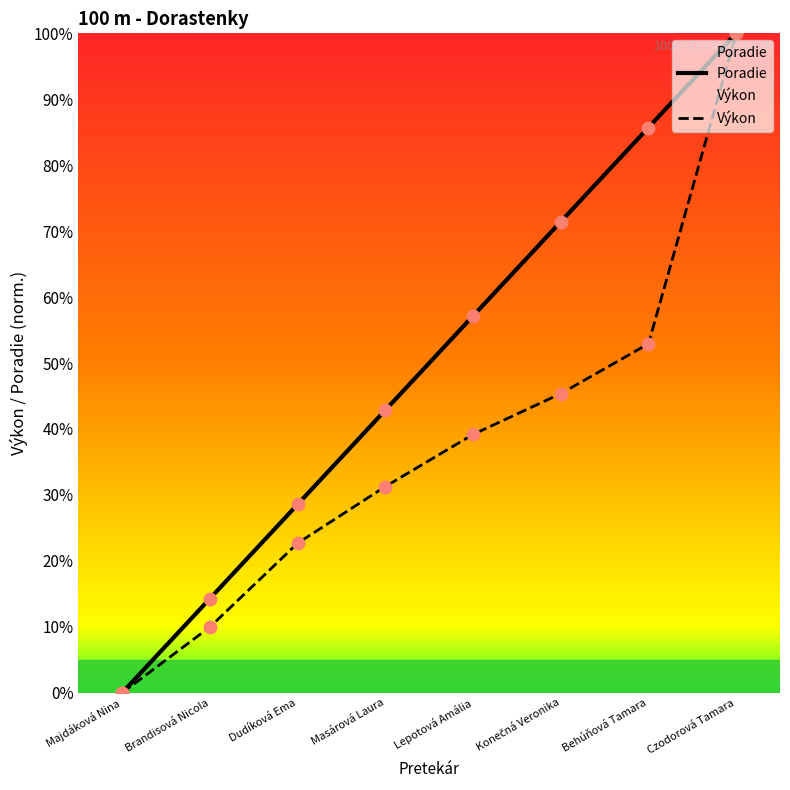

At how many categories does at least one series exceed 27?

6